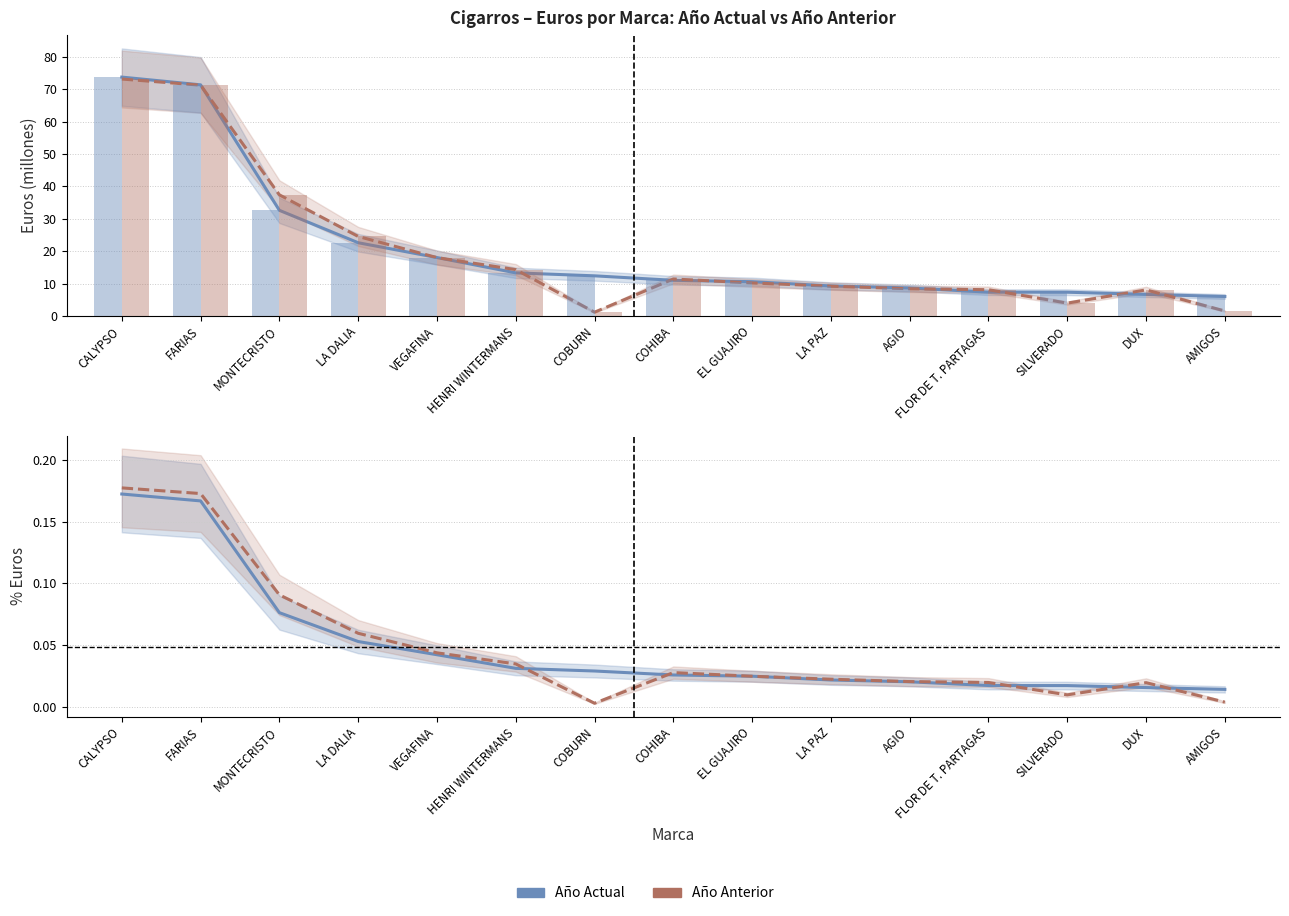

What is the total value across all series at FARIAS?

143.0